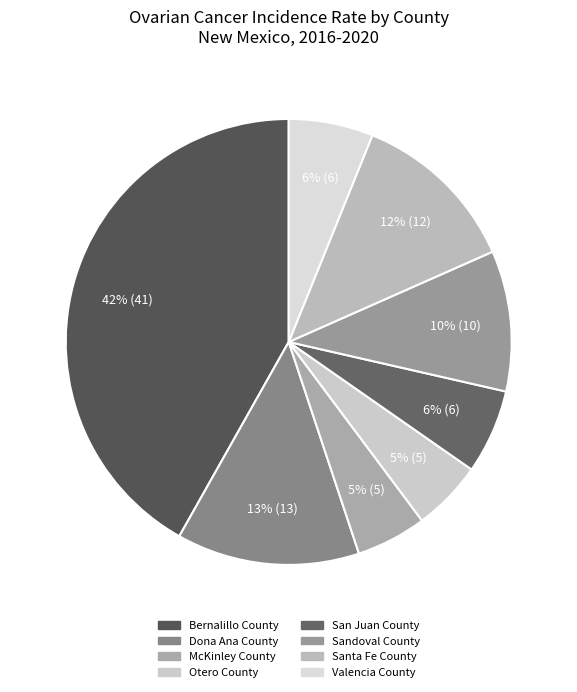

What is the total percentage of San Juan County and Otero County?

11.2%